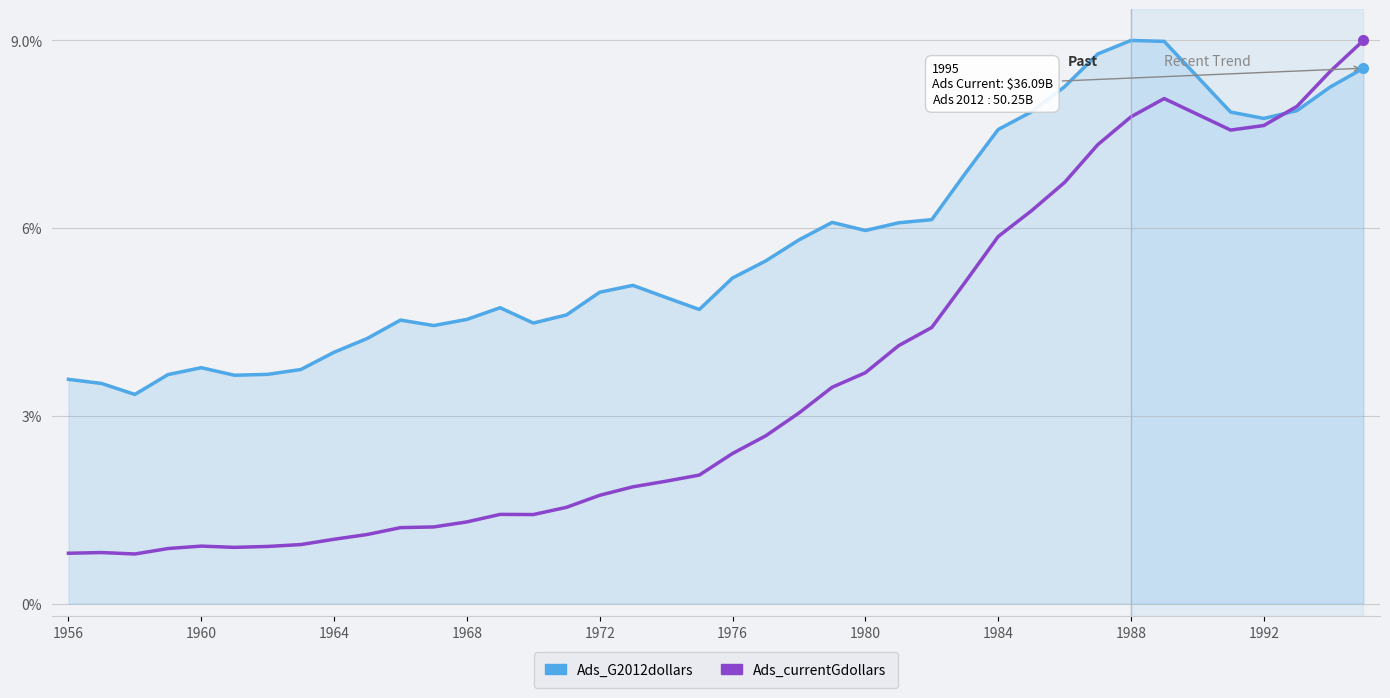

What is the minimum value for Ads_currentGdollars?

0.8